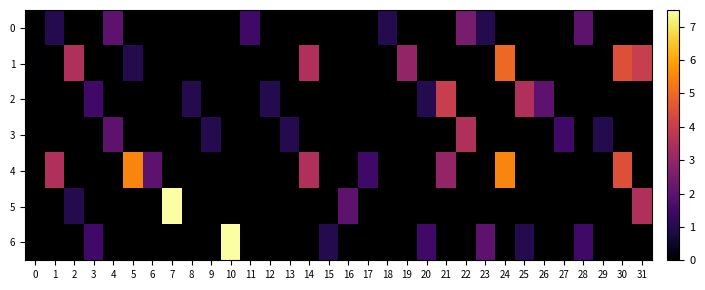

What is the maximum value shown in the chart?

7.5